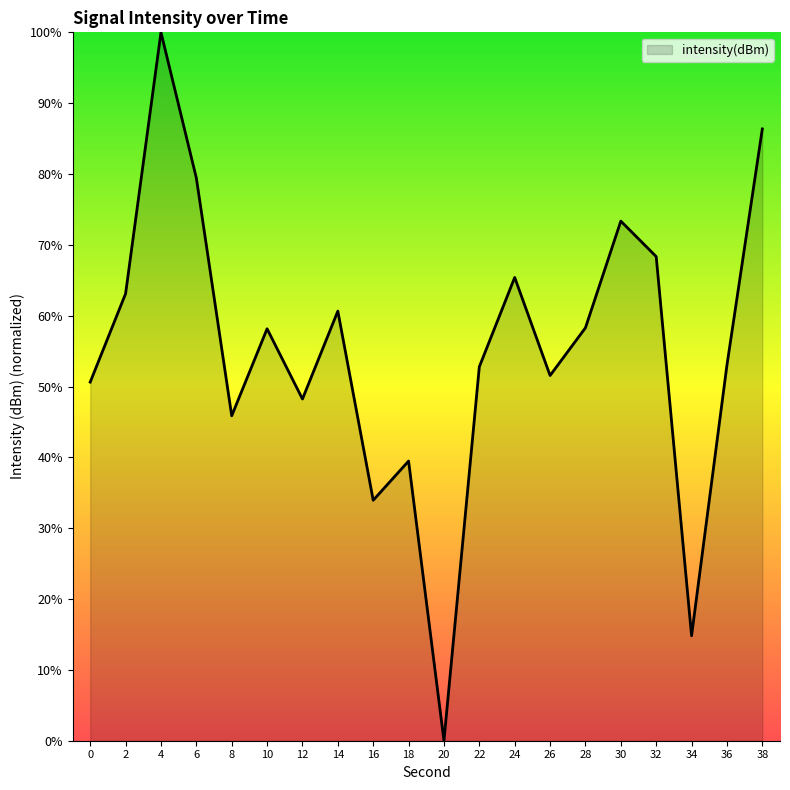

The chart shows a value of 13.7 at 28. True or false?

False